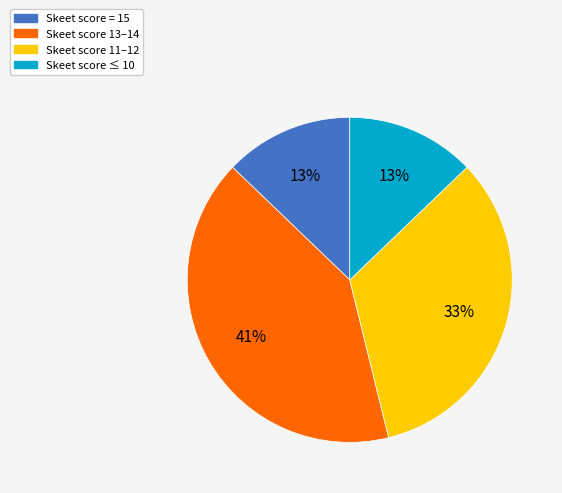

Is there a majority slice in this chart?

No